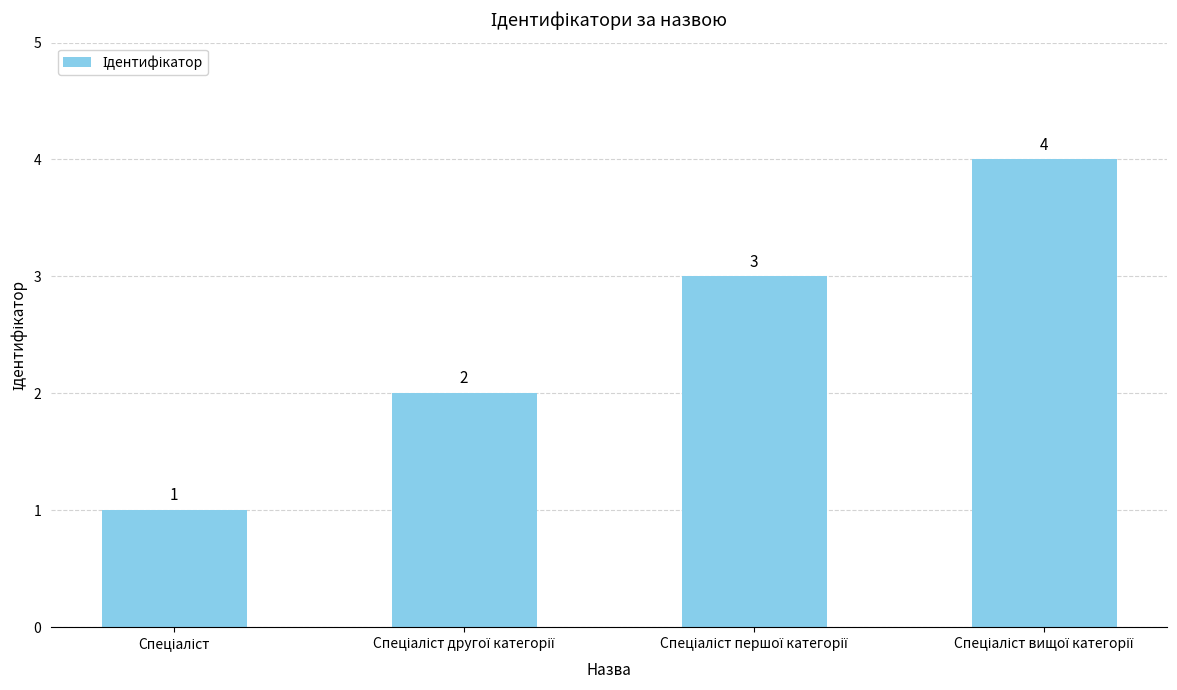

How many values are between 2 and 4?

3